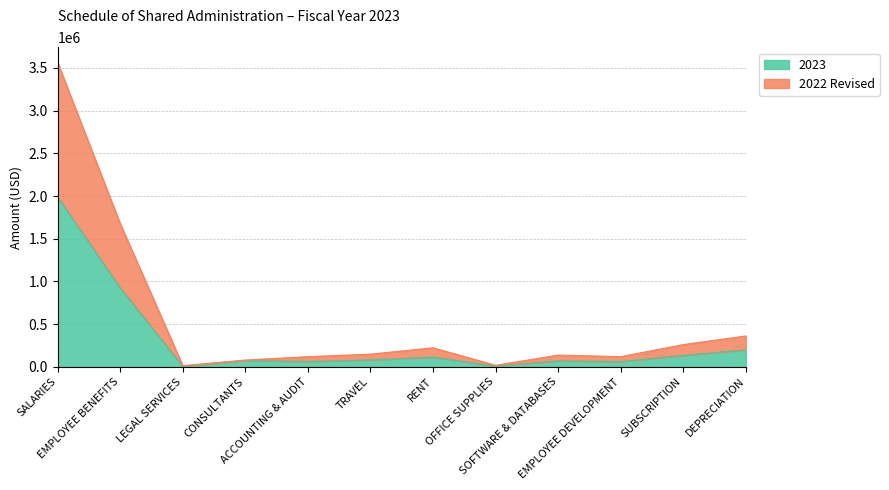

List the series in order of their overall mean, highest first.

2022 Revised, 2023